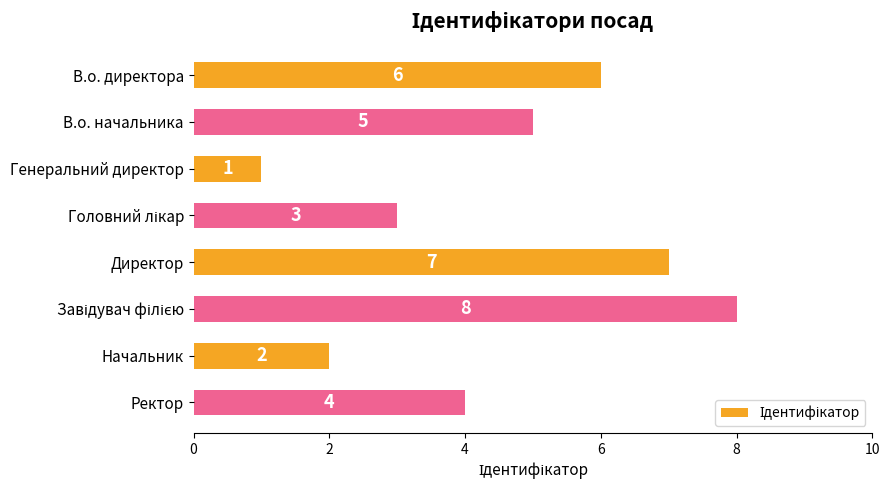

Approximately how many times larger is the value at В.о. директора compared to Директор?

0.9